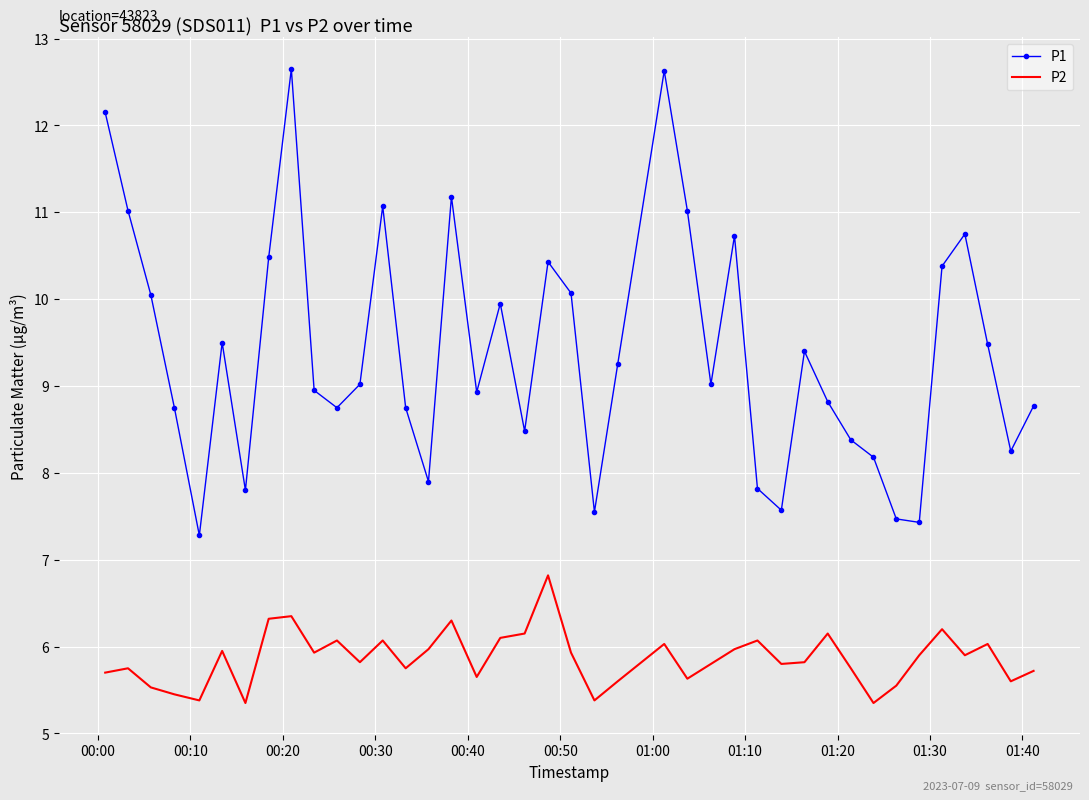

Which series has the largest total across all categories?

P1